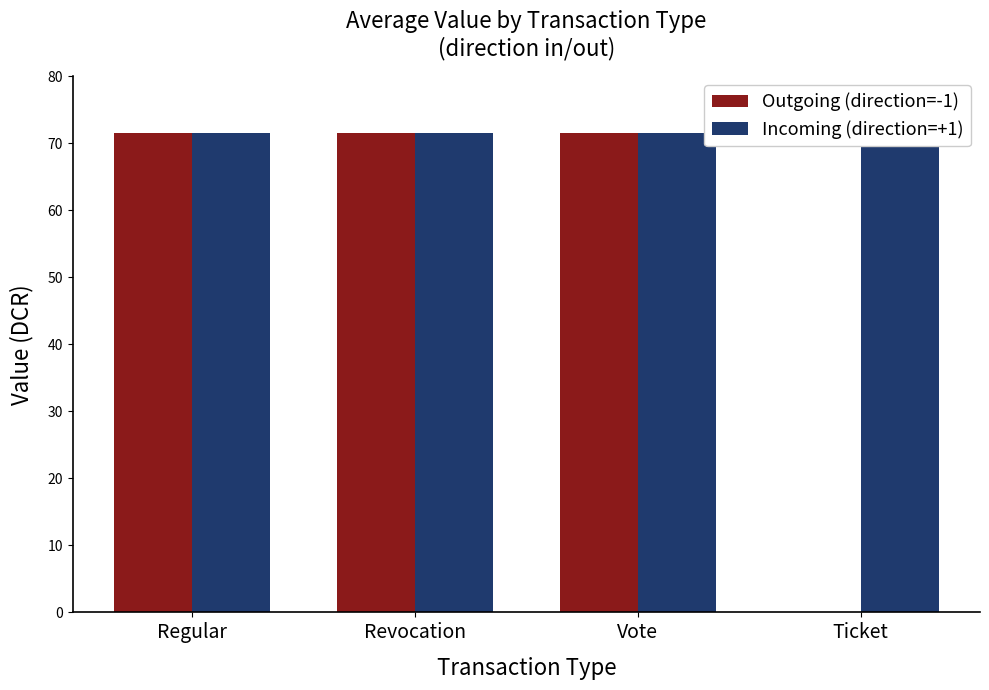

List the labels in order of Outgoing (direction=-1) value, smallest first.

Ticket, Regular, Revocation, Vote